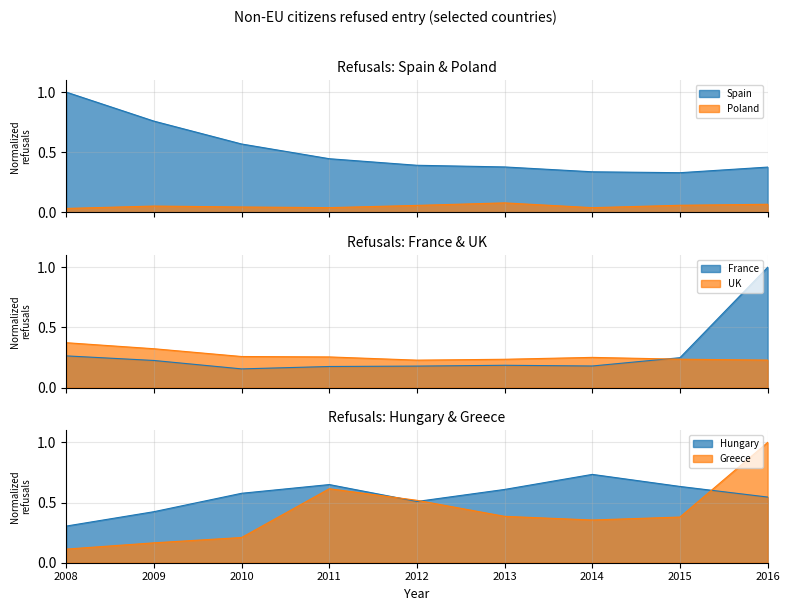

List the labels in order of UK value, smallest first.

2012, 2016, 2013, 2015, 2014, 2011, 2010, 2009, 2008